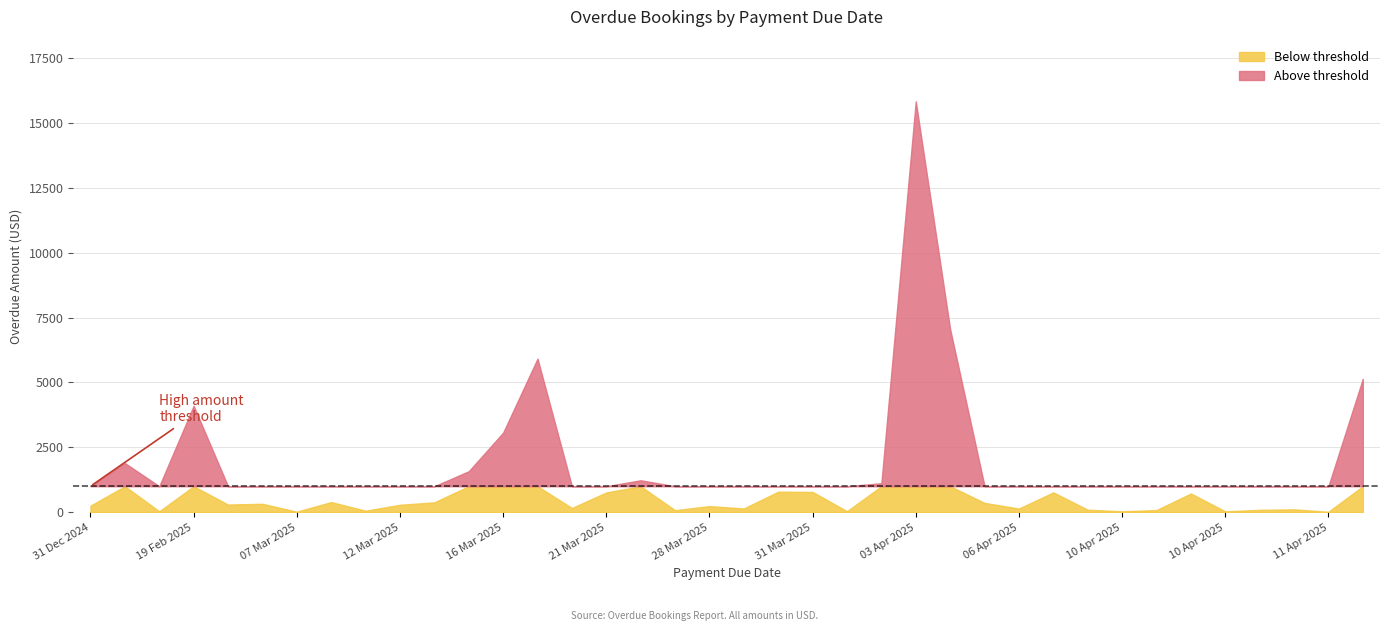

Rank the categories by value from lowest to highest.

11 Apr 2025, 07 Mar 2025, 10 Apr 2025, 10 Apr 2025, 18 Feb 2025, 01 Apr 2025, 10 Mar 2025, 26 Mar 2025, 10 Apr 2025, 10 Apr 2025, 09 Apr 2025, 11 Apr 2025, 06 Apr 2025, 29 Mar 2025, 18 Mar 2025, 28 Mar 2025, 31 Dec 2024, 12 Mar 2025, 03 Mar 2025, 06 Mar 2025, 06 Apr 2025, 13 Mar 2025, 10 Mar 2025, 10 Apr 2025, 21 Mar 2025, 09 Apr 2025, 31 Mar 2025, 31 Mar 2025, 02 Apr 2025, 25 Mar 2025, 15 Mar 2025, 04 Jan 2025, 16 Mar 2025, 19 Feb 2025, 12 Apr 2025, 18 Mar 2025, 03 Apr 2025, 03 Apr 2025